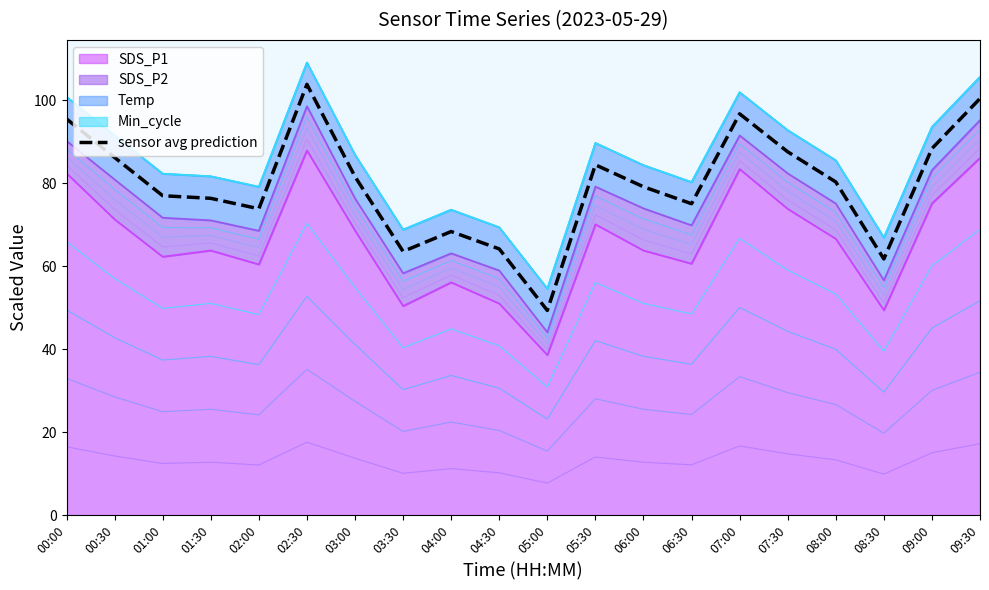

What is the difference between the second highest and minimum values?

51.1